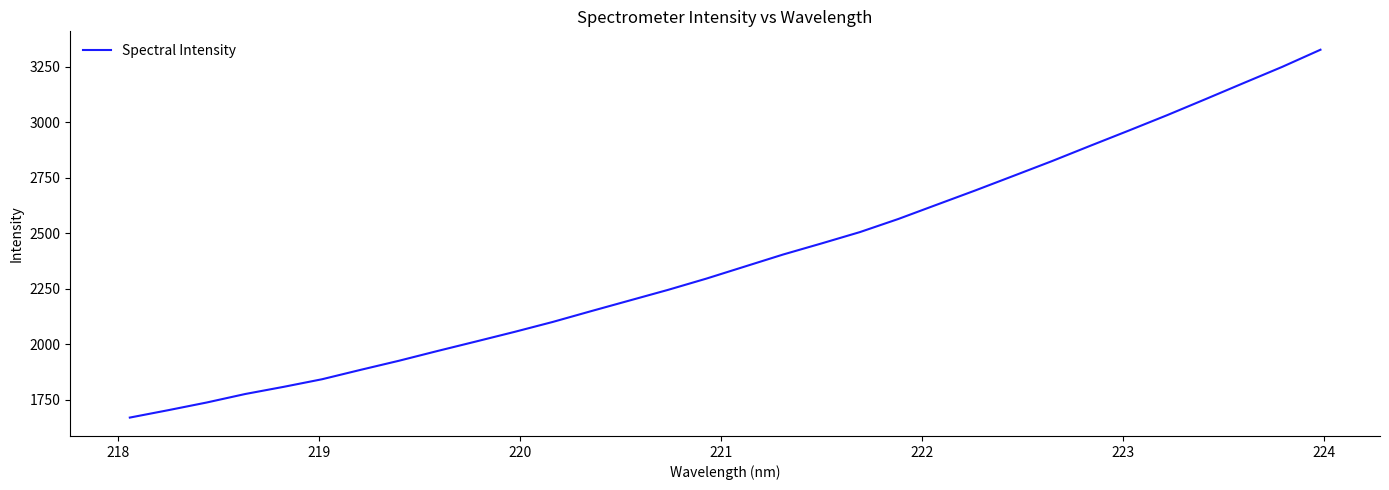

What is the minimum value shown in the chart?

1670.8